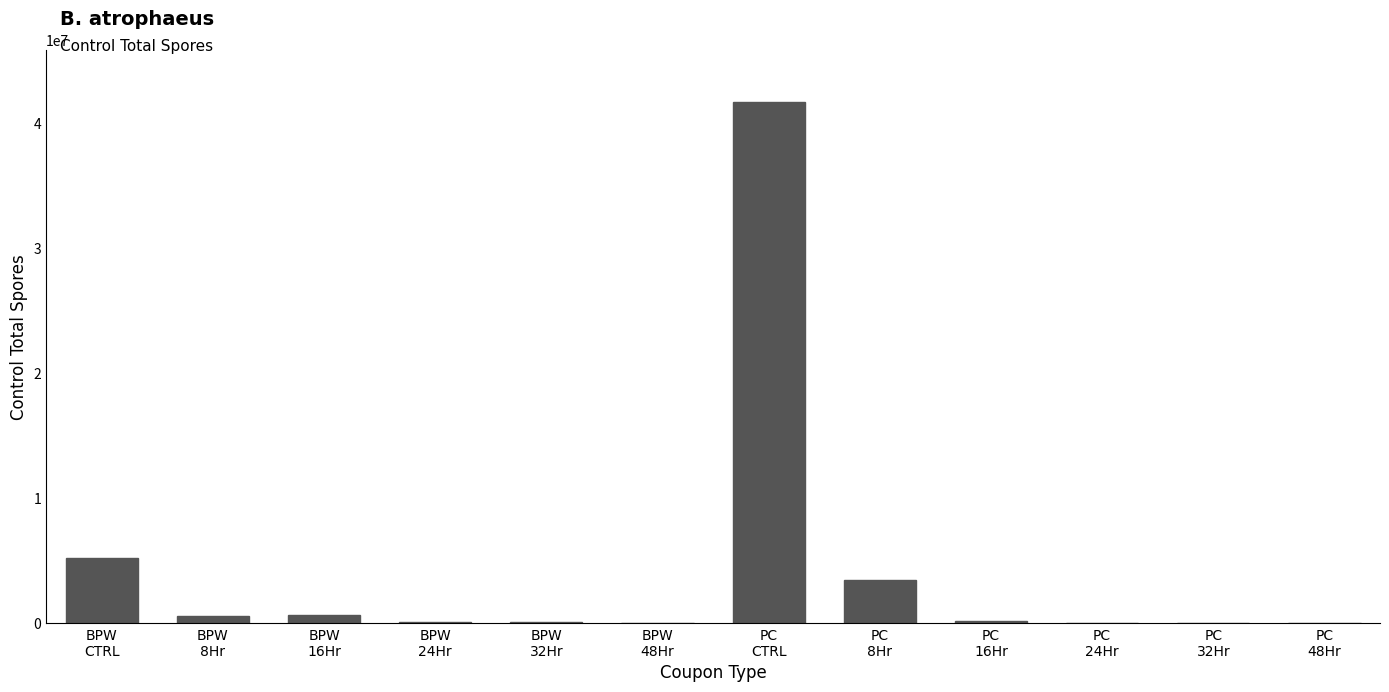

What is the sum of the values at PC
32Hr and BPW
CTRL?

5206080.3